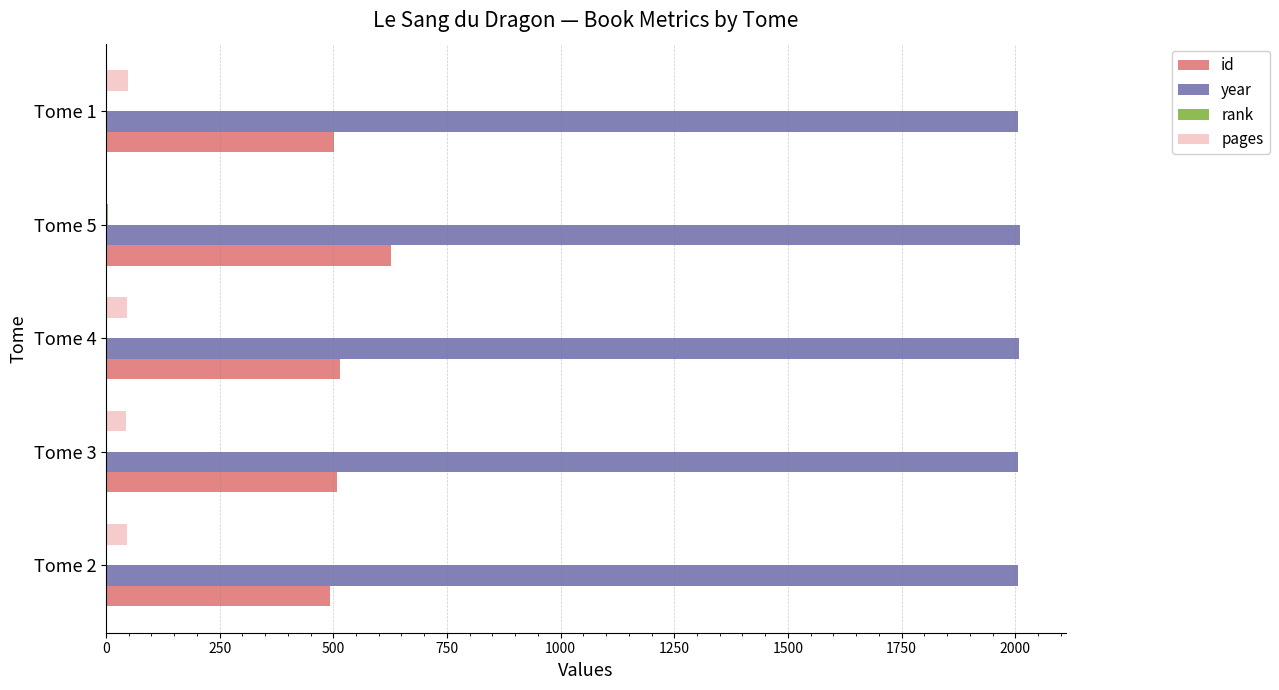

How many distinct data groups are displayed?

4